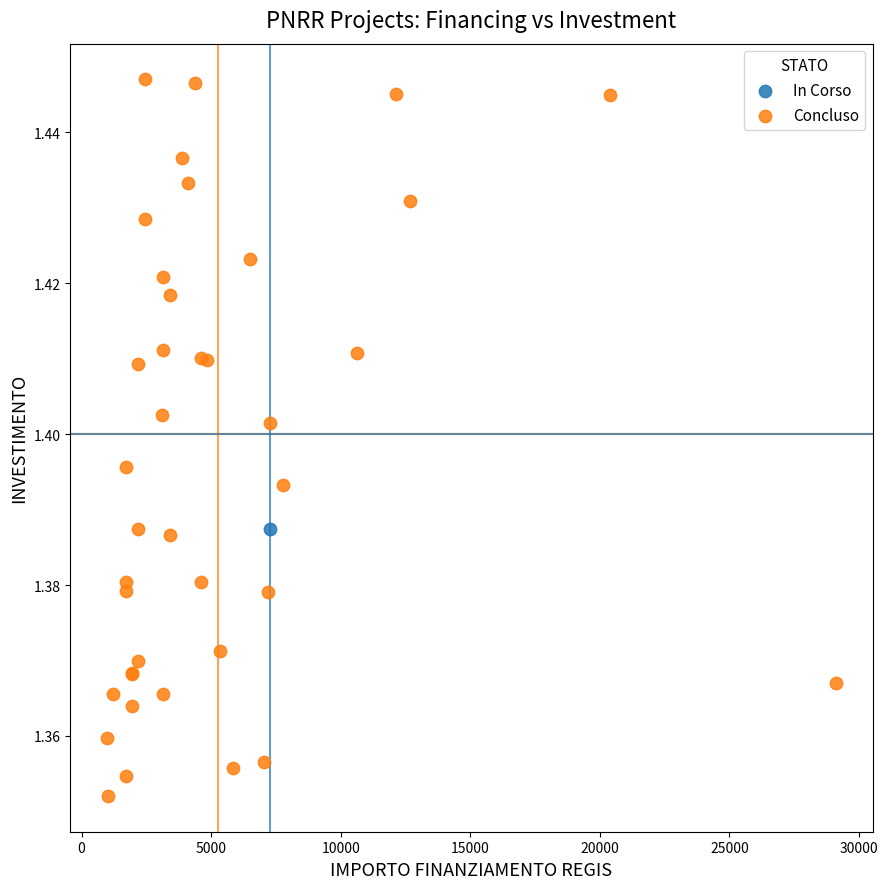

What are all the series names shown in the legend?

In Corso, Concluso